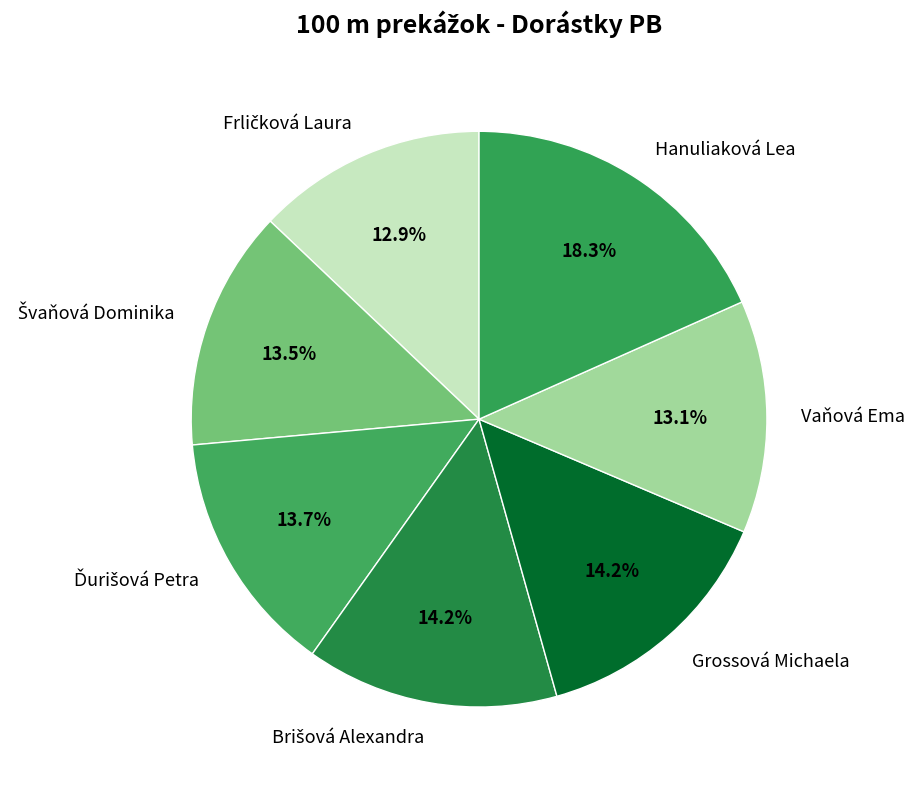

Is it true that Vaňová Ema is 8% of the pie?

False